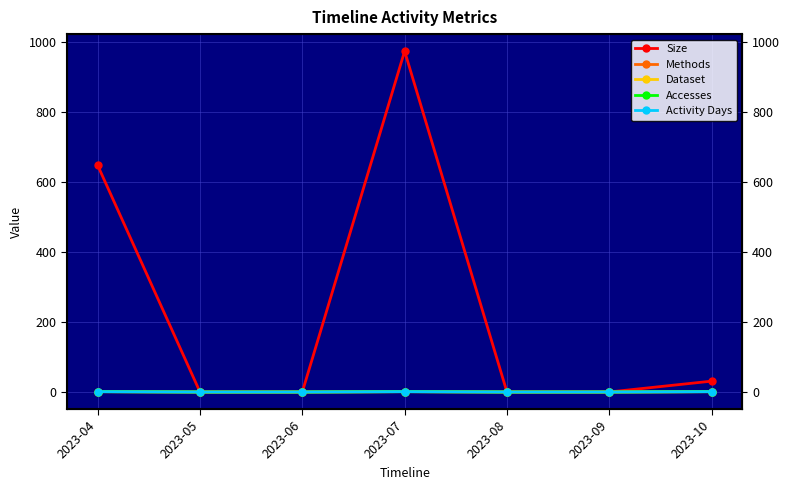

Reading left to right, extract all data points from this chart.

Size: 647	0	0	973	0	0	31
Methods: 1	0	0	1	0	0	1
Dataset: 1	0	0	1	0	0	1
Accesses: 1	0	0	1	0	0	1
Activity Days: 1	0	0	1	0	0	1